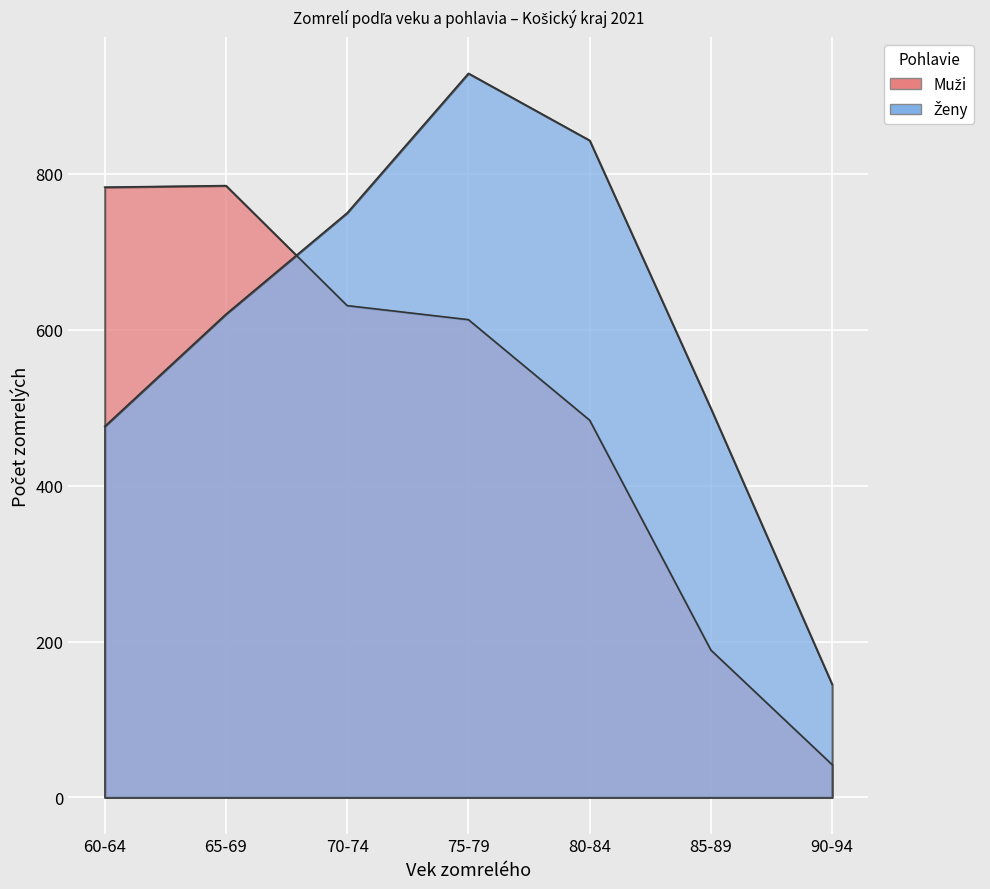

Reading left to right, what are all the values shown in this chart?

Muži: 60-64=783	65-69=785	70-74=631	75-79=613	80-84=484	85-89=189	90-94=42
Ženy: 60-64=476	65-69=620	70-74=750	75-79=929	80-84=843	85-89=499	90-94=145